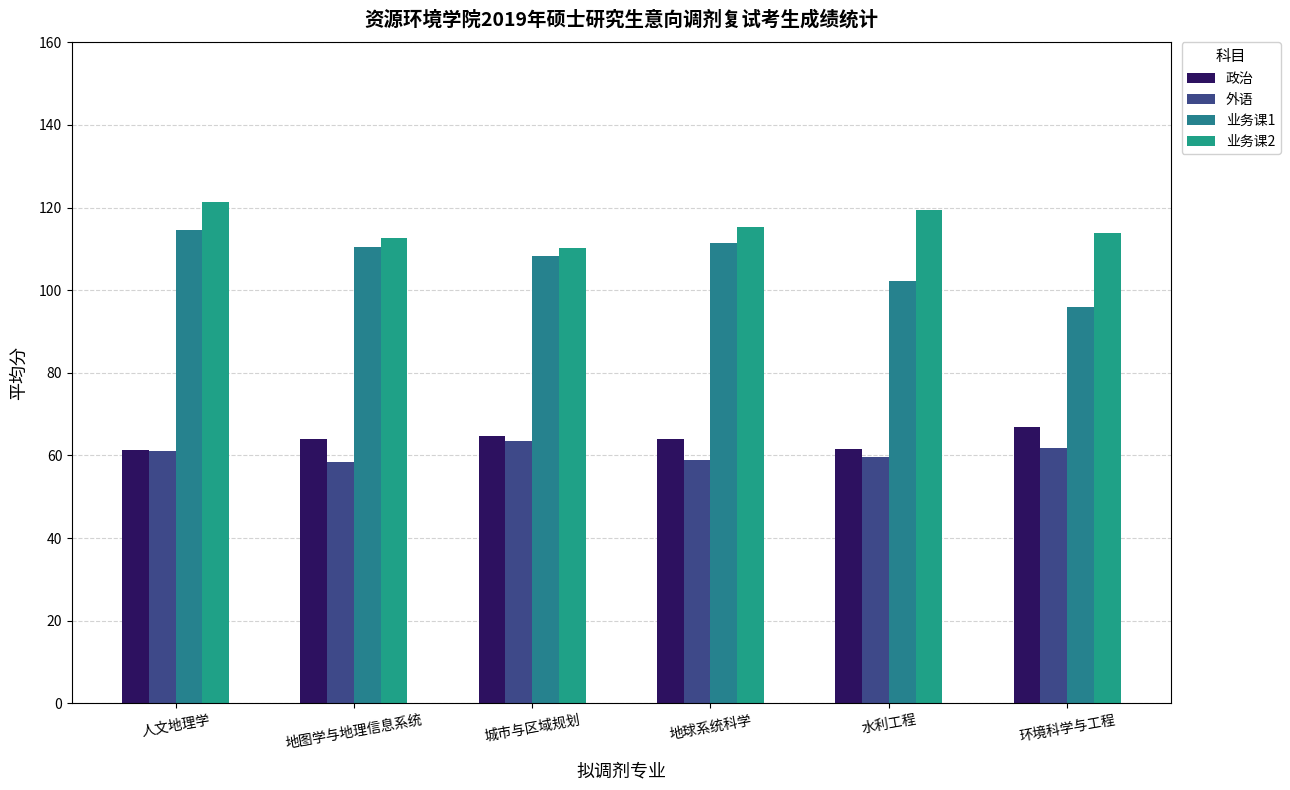

At 水利工程, list the series in order from largest to smallest.

业务课2, 业务课1, 政治, 外语